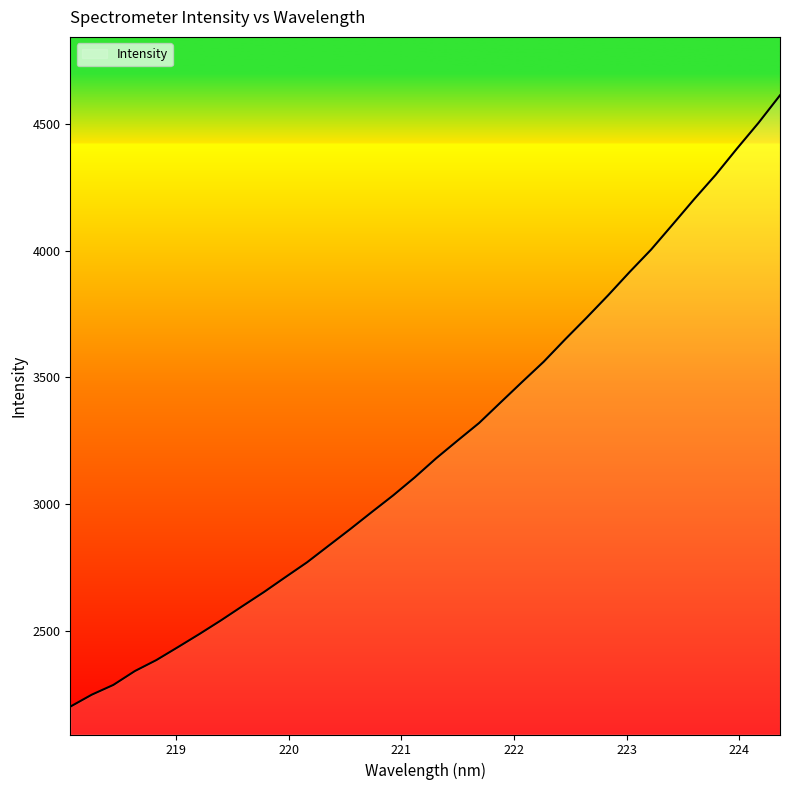

What is the minimum value shown in the chart?

2199.3